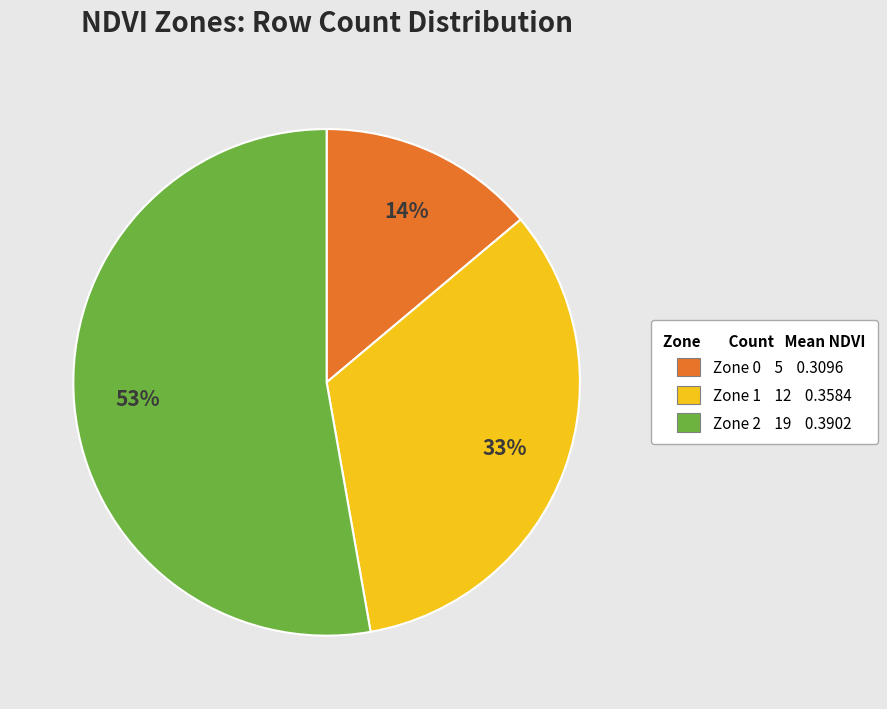

How many slices are in this pie chart?

3